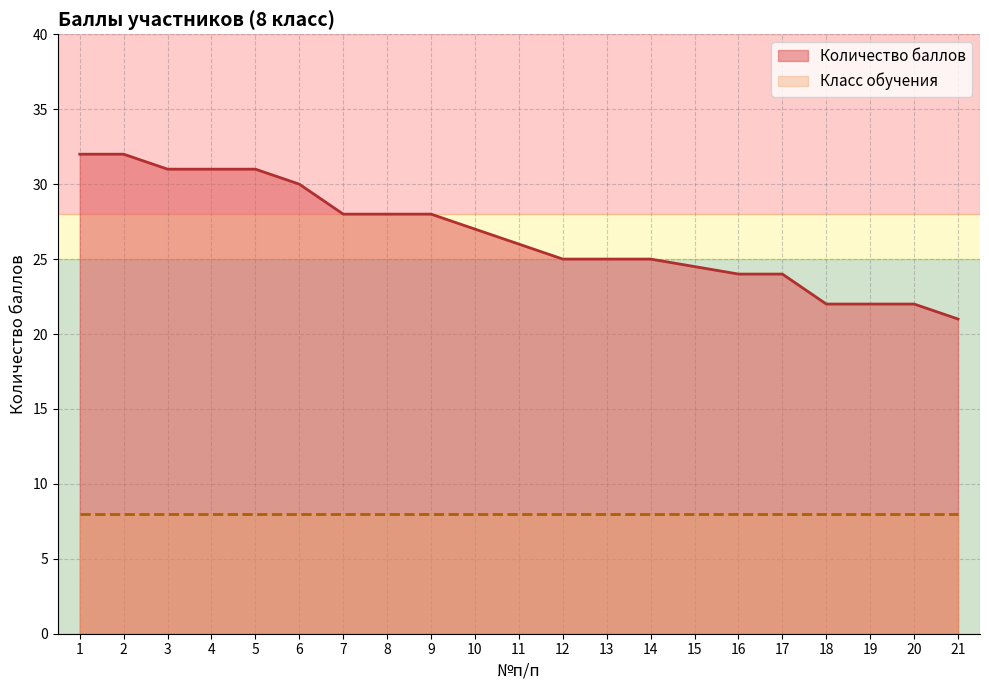

True or false: the data has more than 2 interior local peaks.

False